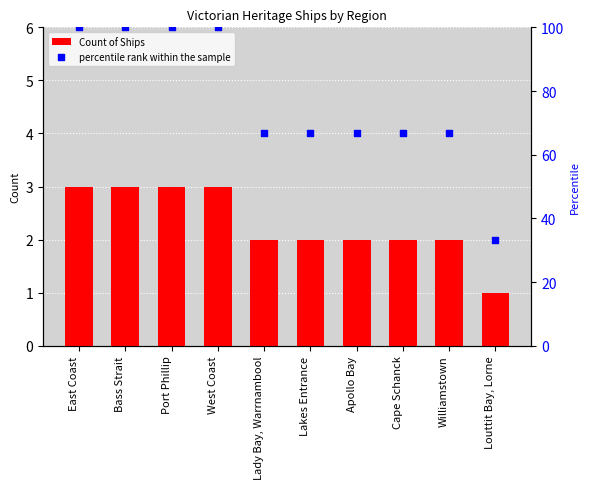

What is the total value across all series at Williamstown?

68.7